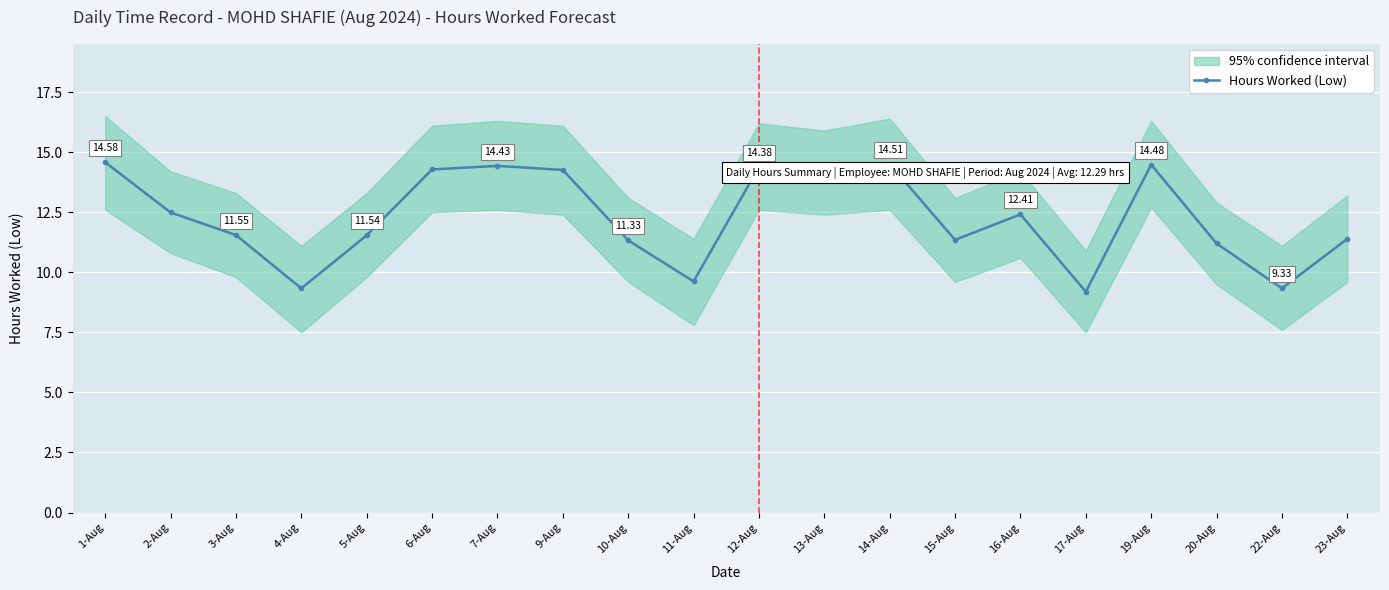

What is the change in value from 17-Aug to 19-Aug?

+5.3